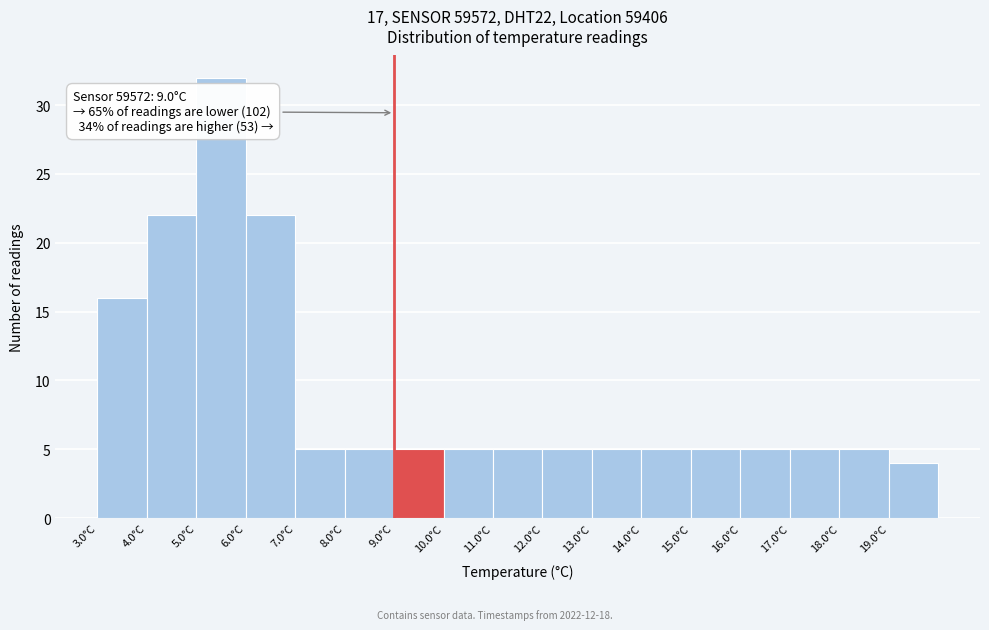

Which range on the x-axis has the tallest bar?

5 to 6